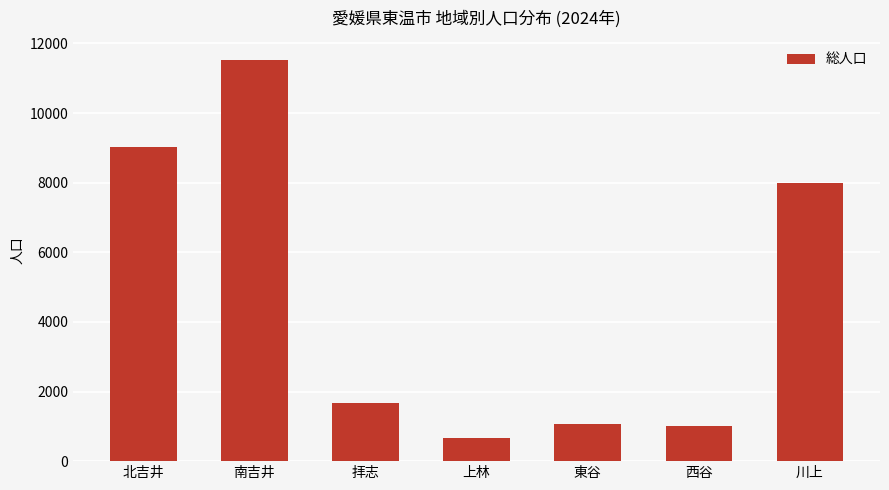

What is the difference between the maximum and minimum values?

10845